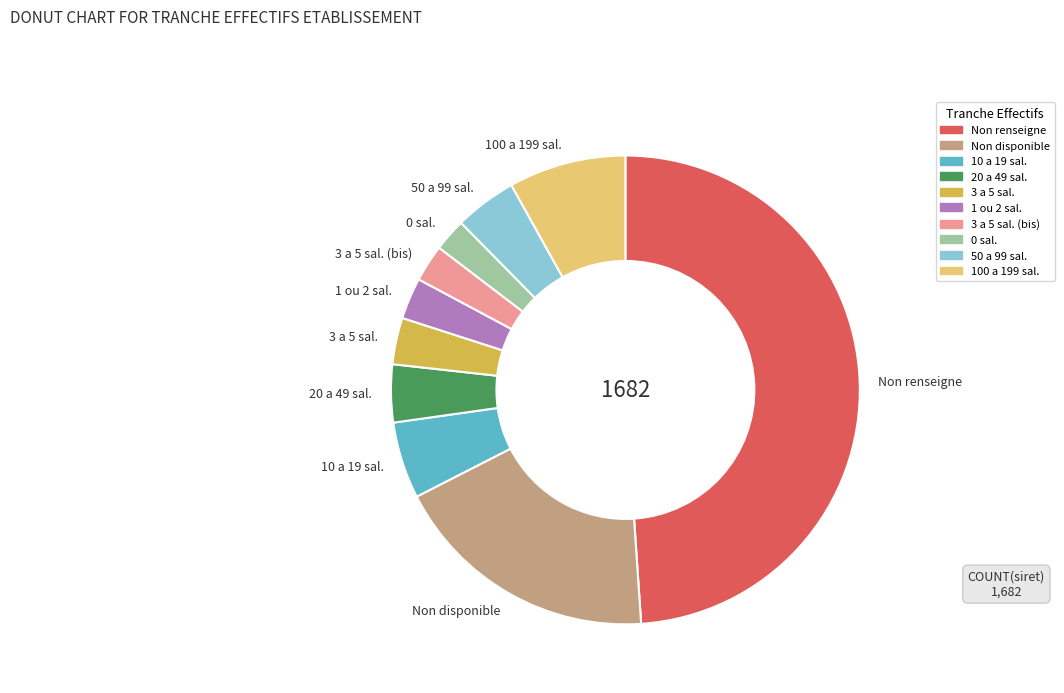

Is it true that Non disponible is 8% of the pie?

False